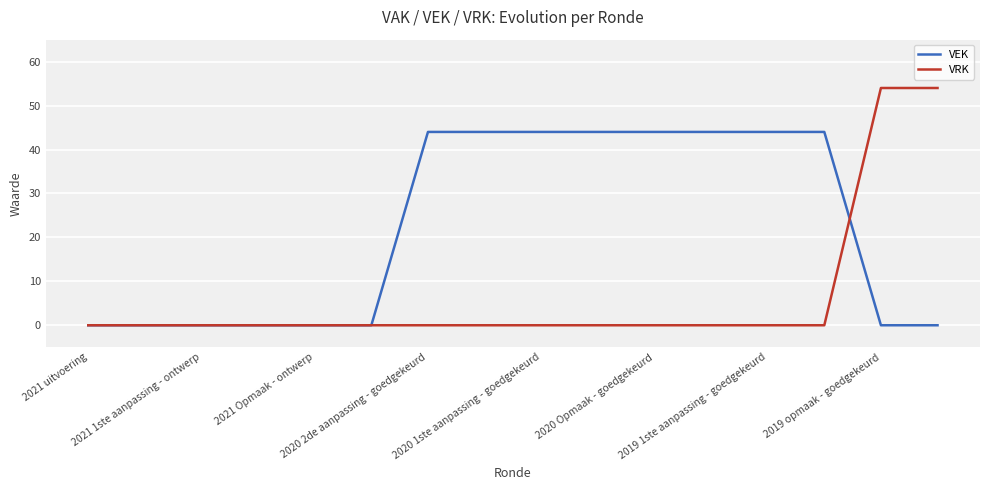

What is the maximum value for VRK?

54